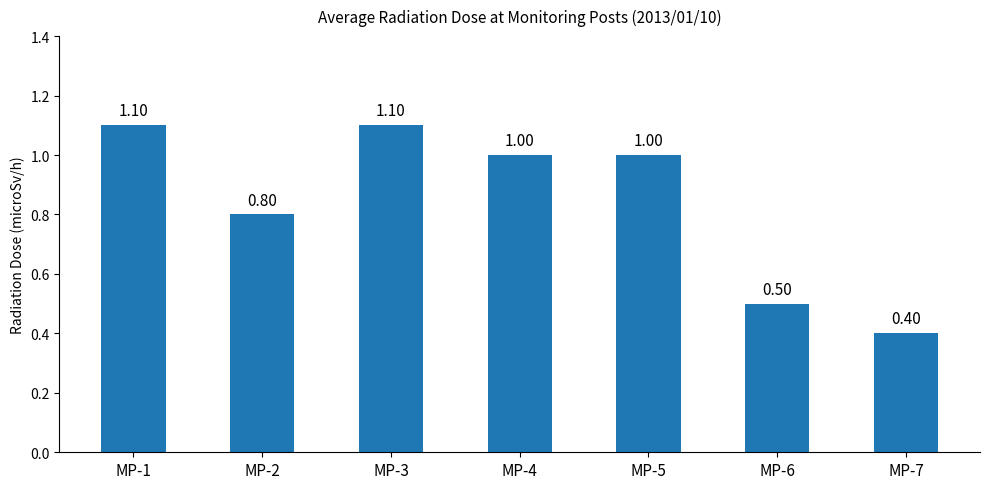

What is the greatest value displayed?

1.1